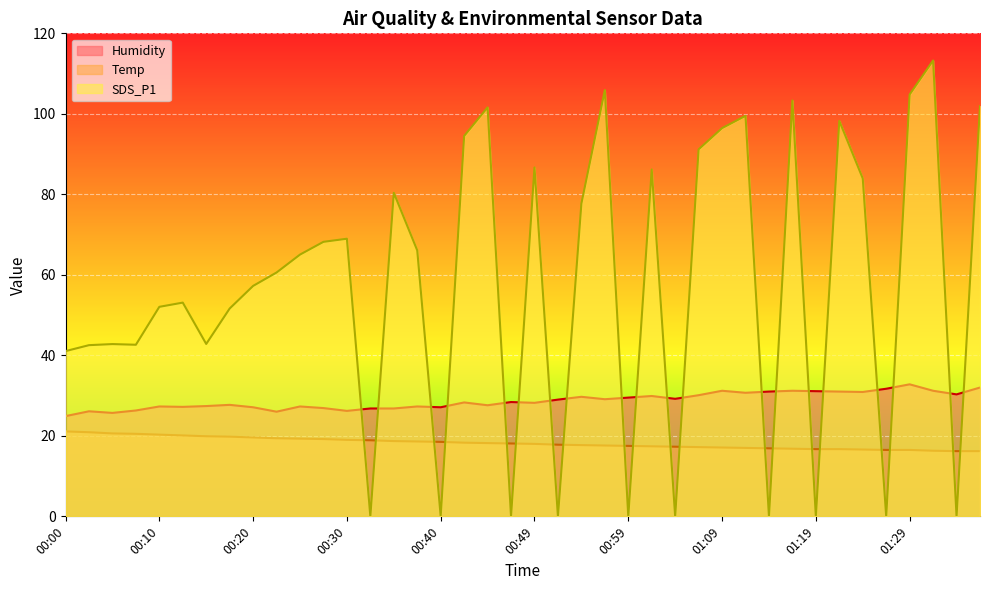

Where is Temp nearest to the value 18?

00:49